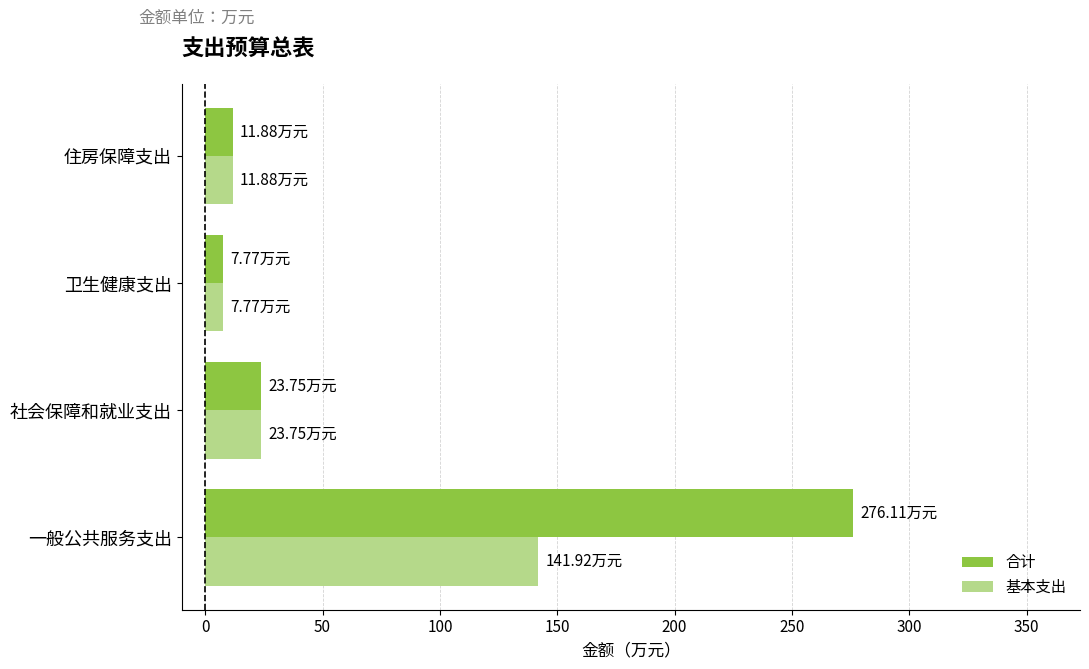

Which category has the highest value in the 基本支出 series?

一般公共服务支出